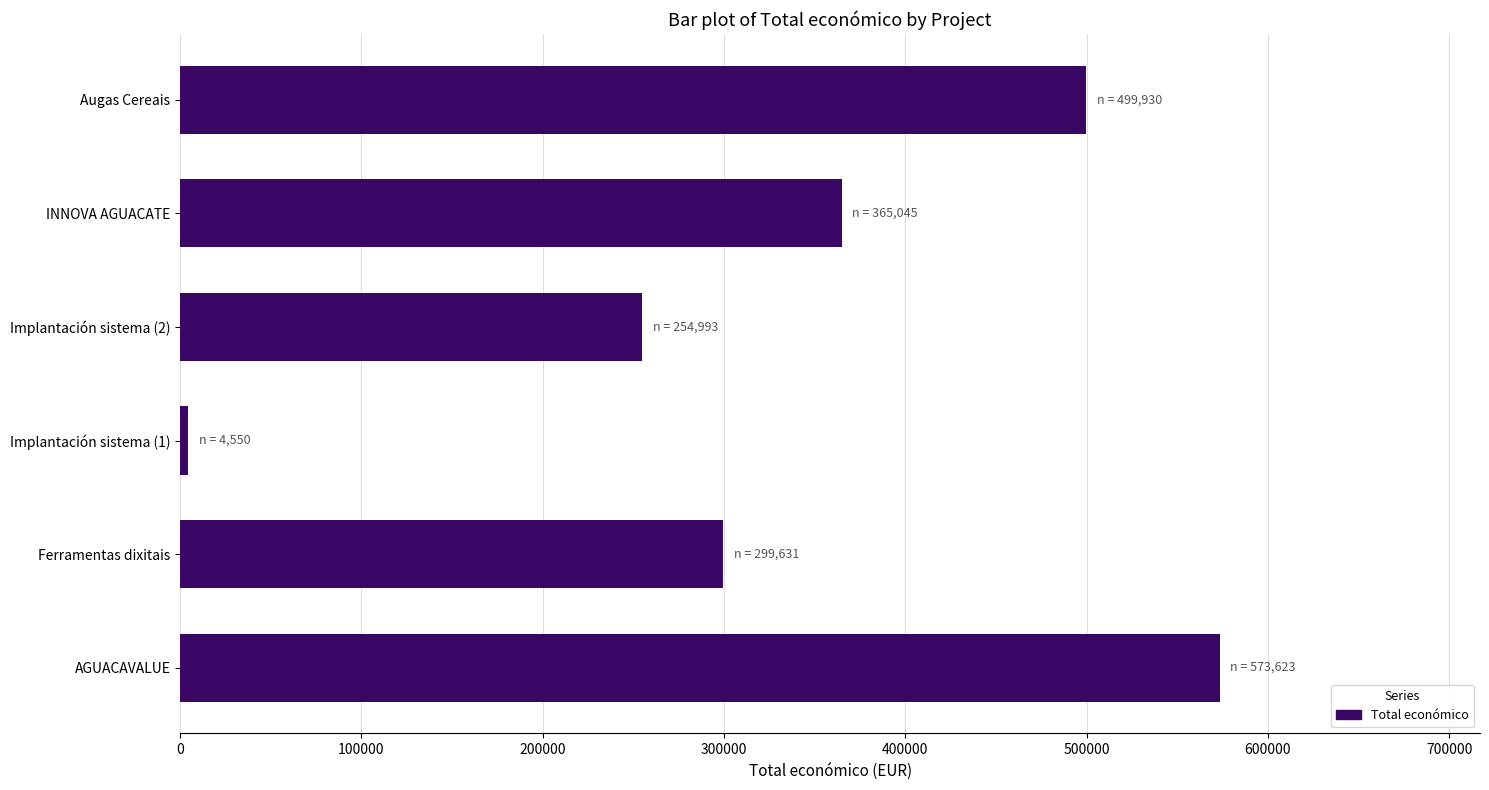

Rank the categories by value from lowest to highest.

Implantación sistema (1), Implantación sistema (2), Ferramentas dixitais, INNOVA AGUACATE, Augas Cereais, AGUACAVALUE